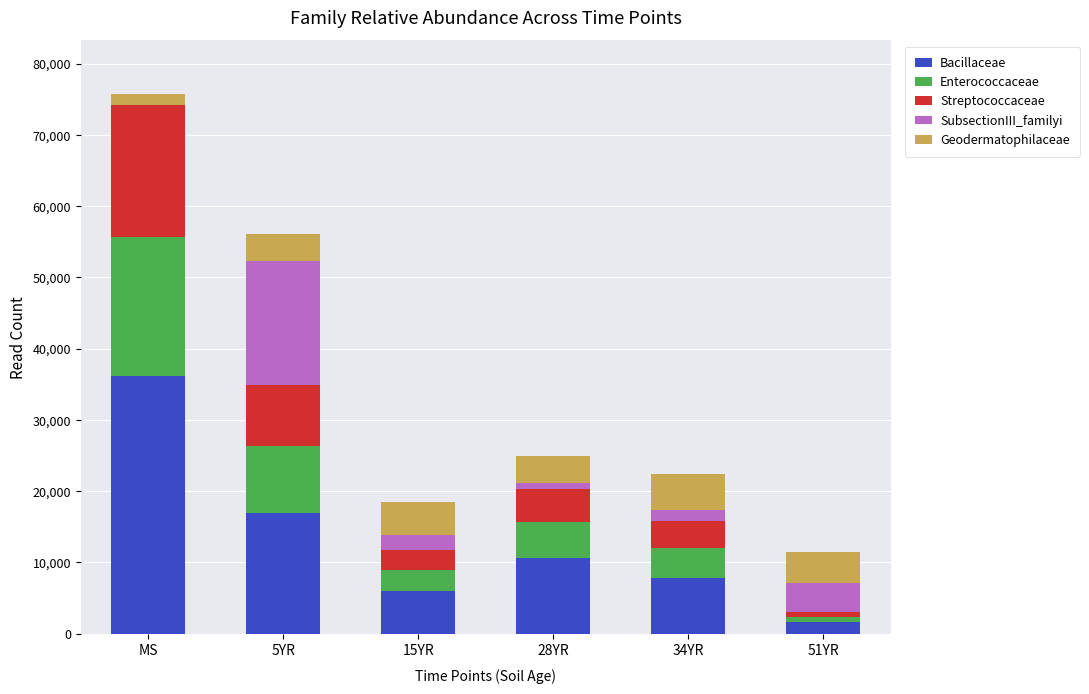

What is the highest value of the Bacillaceae series?

36118